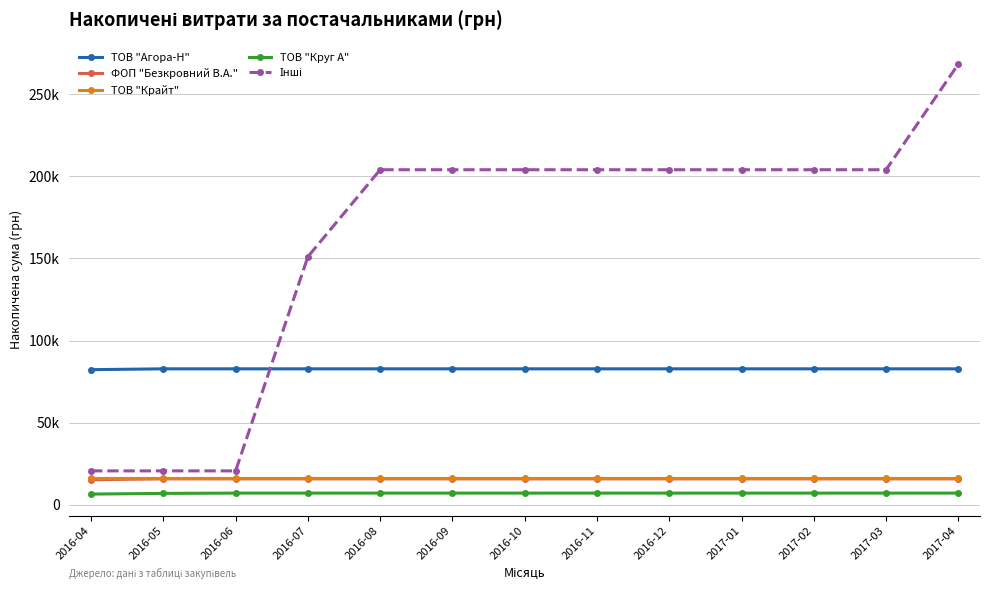

What position from the left is 2017-03?

12